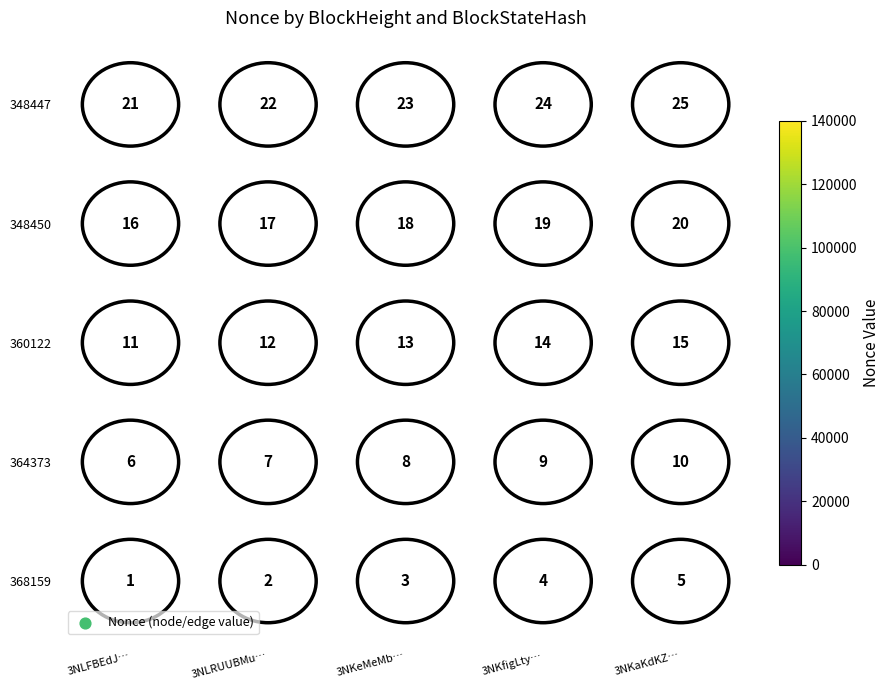

At which category does the chart reach its peak across all series?

3NLFBEdJ…